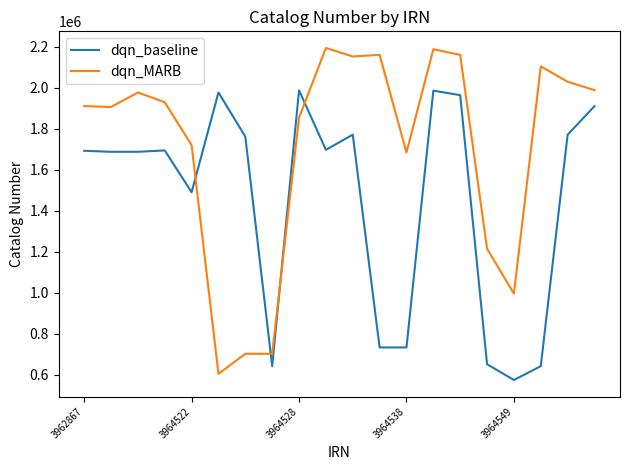

True or false: dqn_baseline has more than 2 points higher than both neighbors.

True